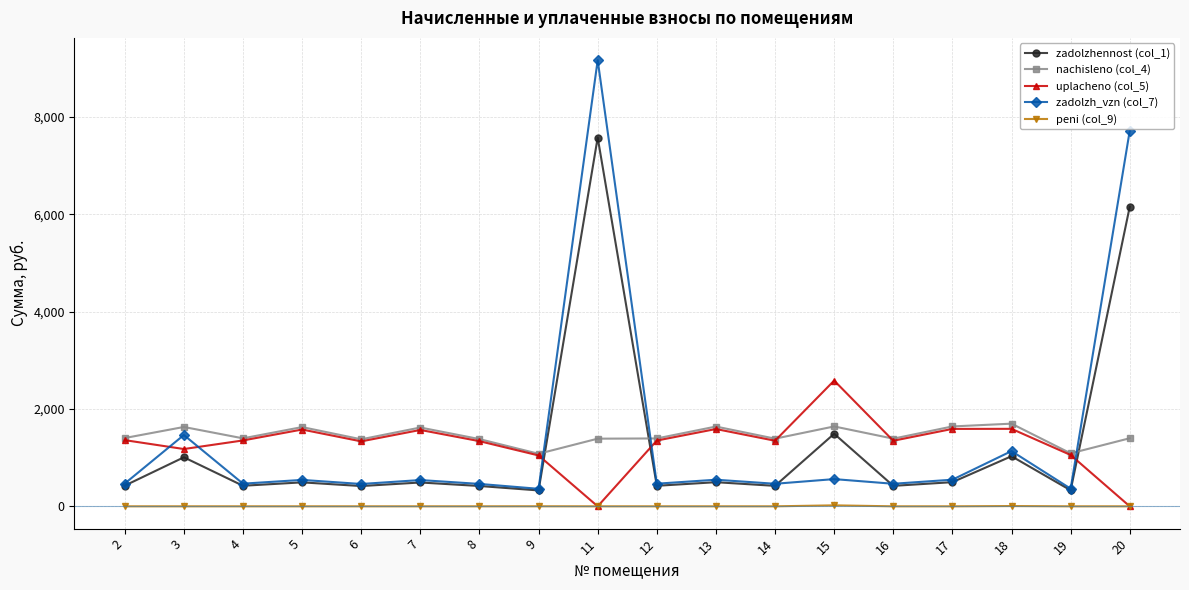

Count the number of data series in this chart.

5